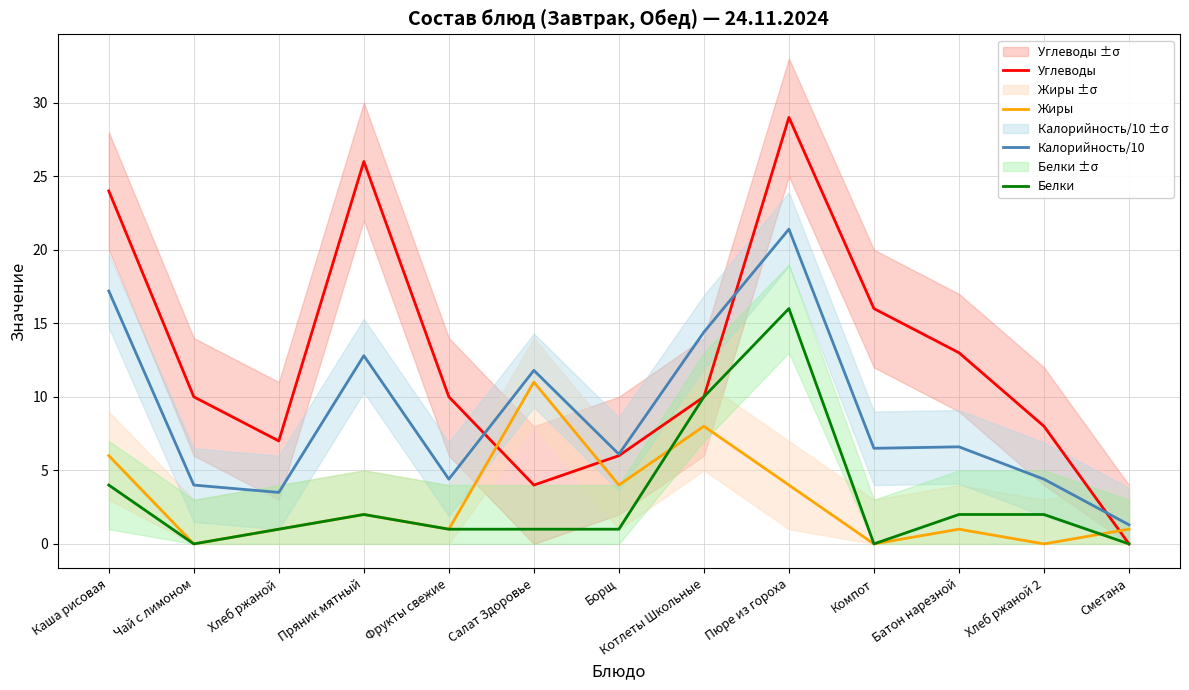

At how many categories does at least one series exceed 21?

3